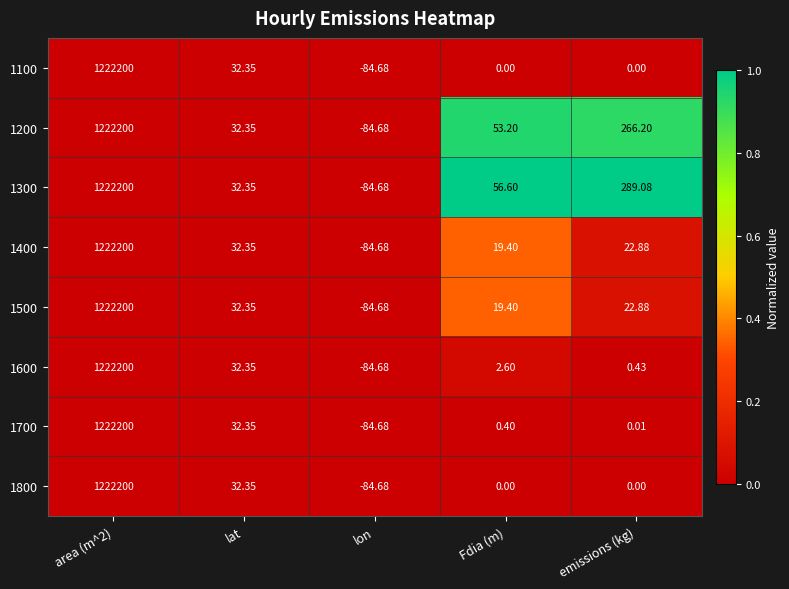

Where is 1700 nearest to the value 611057?

lat